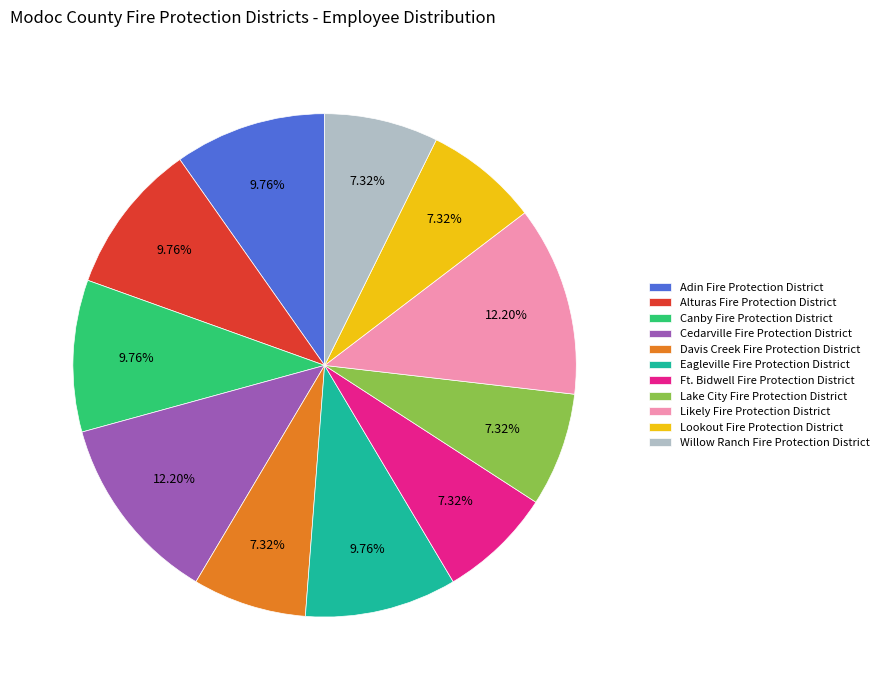

The Cedarville Fire Protection District slice represents 12% of the pie. True or false?

True